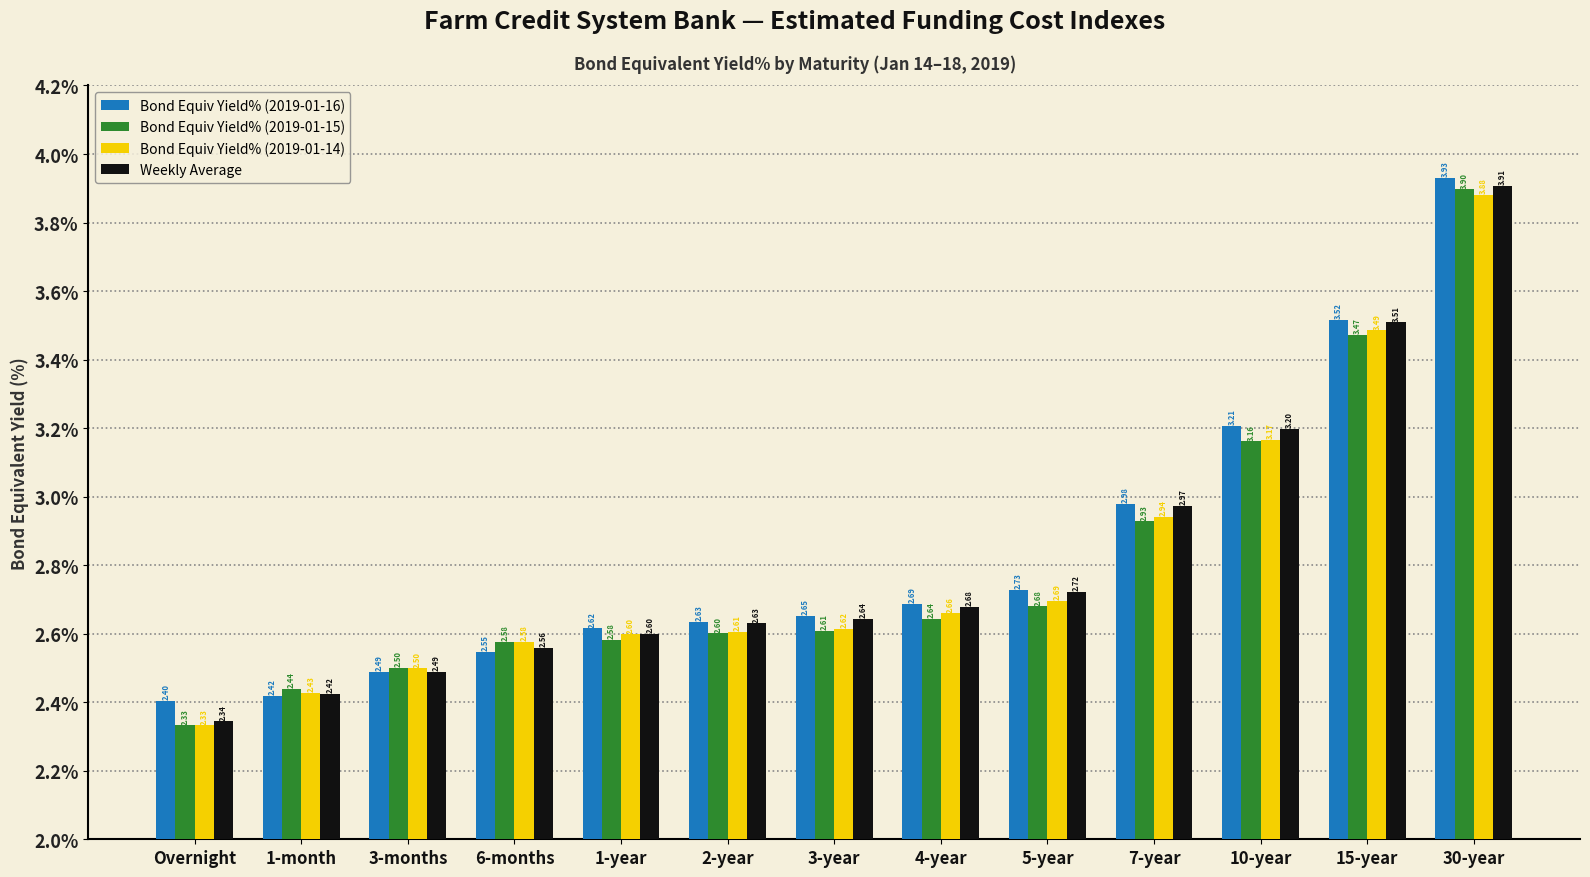

How many groups of bars are there?

13